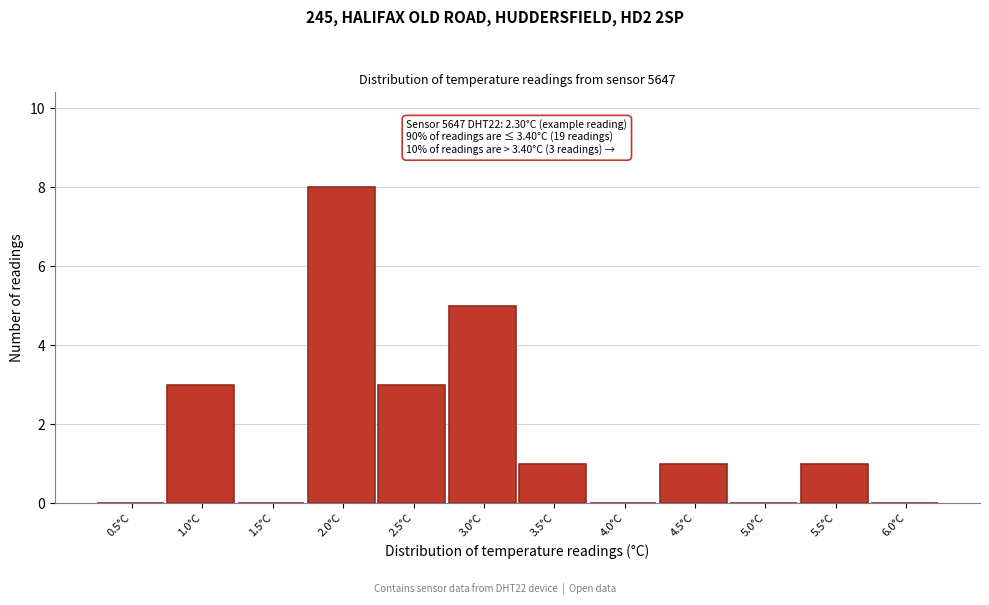

Reading right to left, list all the values displayed in this chart.

6.0°C=0	5.5°C=1	5.0°C=0	4.5°C=1	4.0°C=0	3.5°C=1	3.0°C=5	2.5°C=3	2.0°C=8	1.5°C=0	1.0°C=3	0.5°C=0